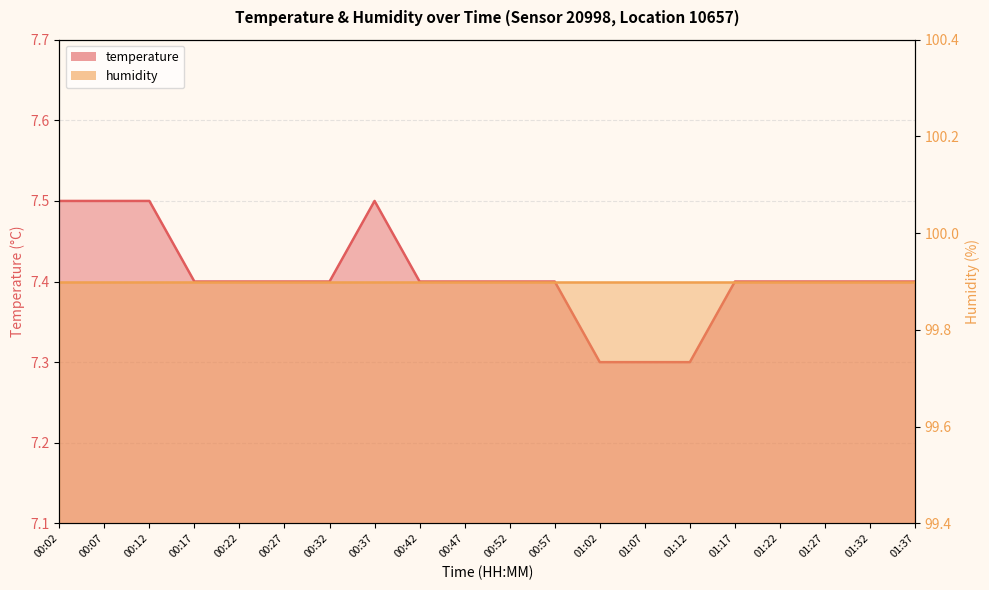

Between 00:52 and 01:17, which is larger?

00:52